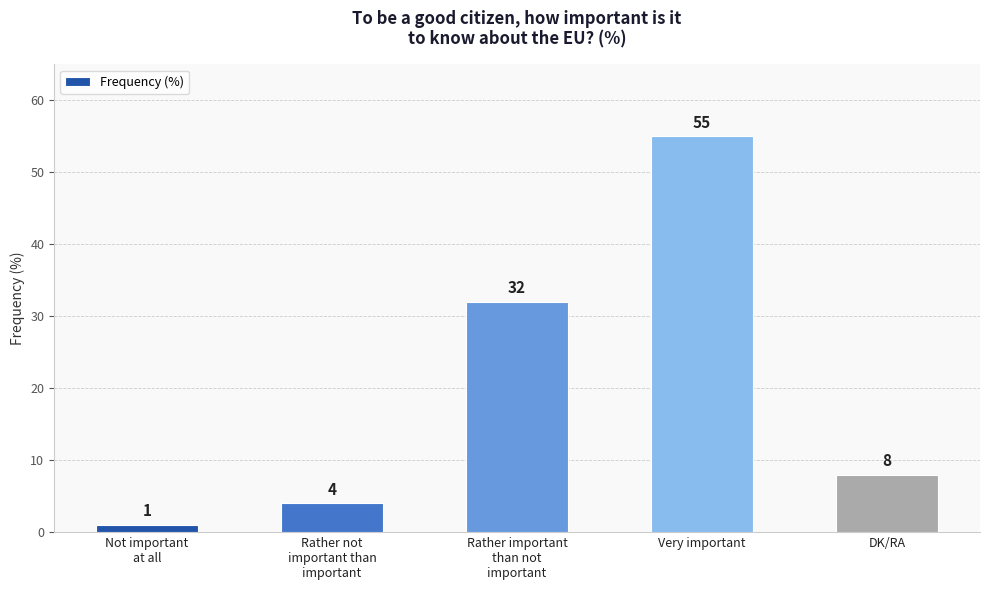

How many series are shown in this chart?

1